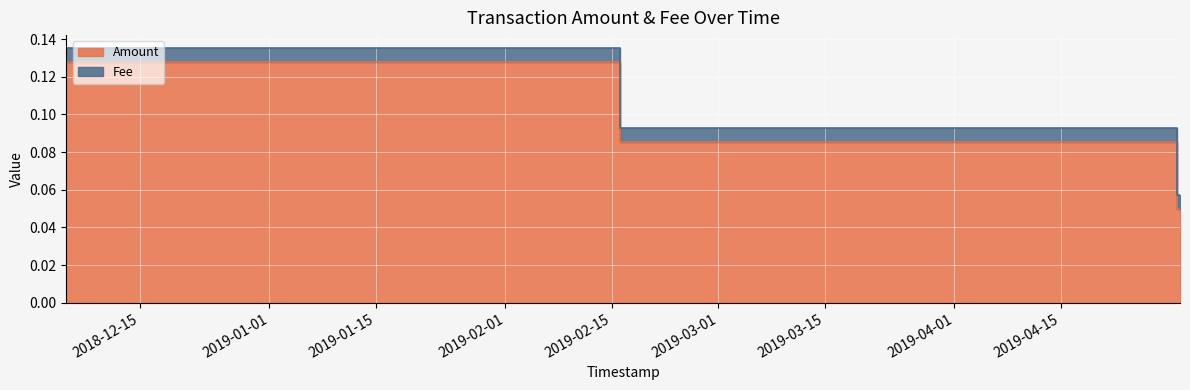

What position from the right is 2019-04-29 19:33:49?

2